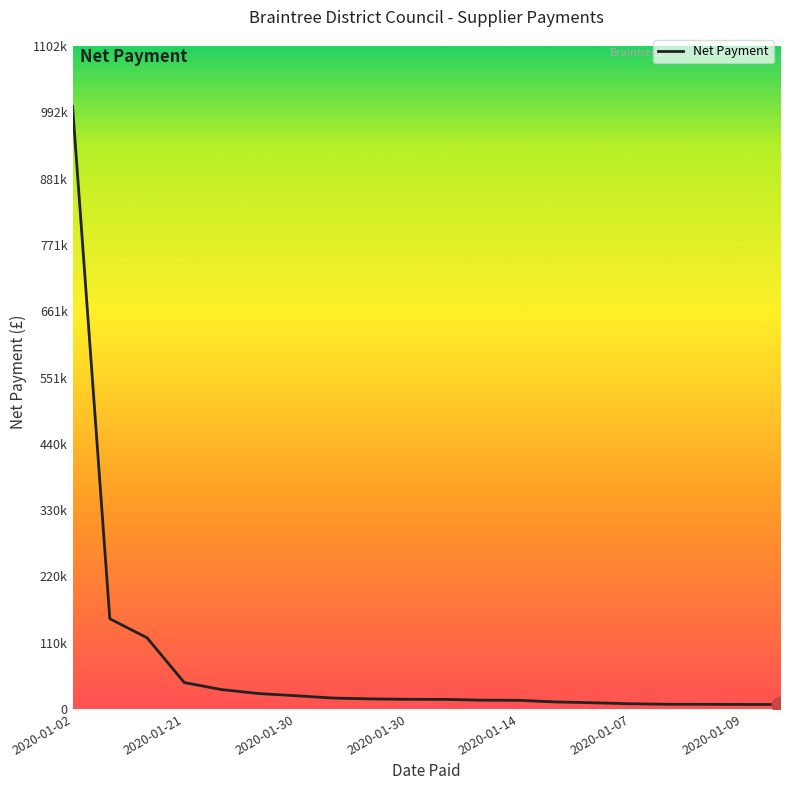

Is this an area chart (filled region under the line)?

No